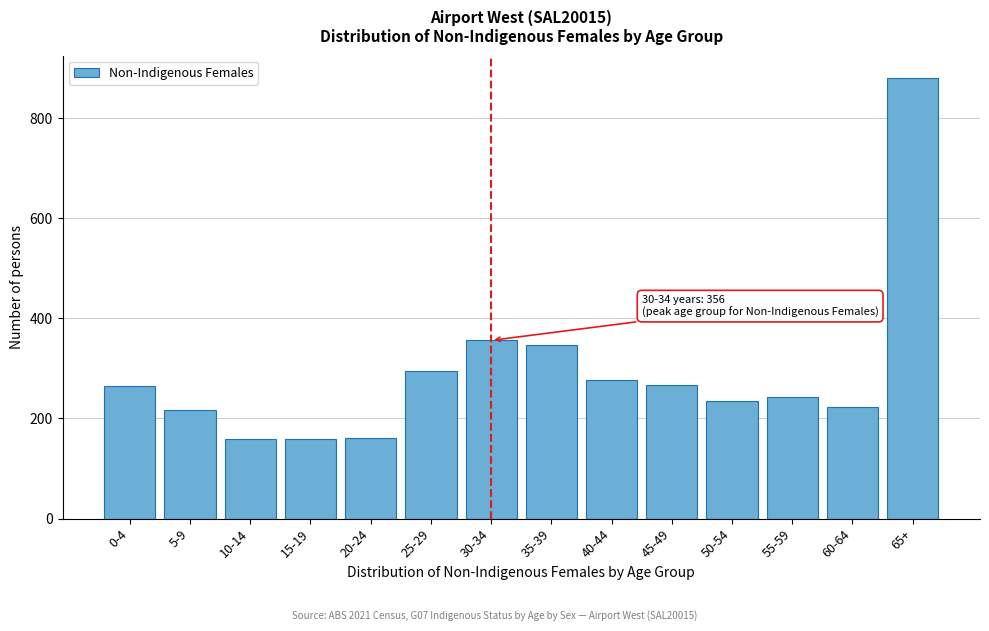

Which label corresponds to the largest value in the chart?

65+